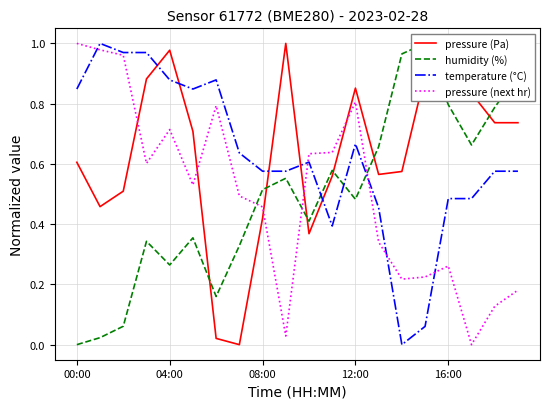

Which series has the largest range (max minus min)?

pressure (Pa)